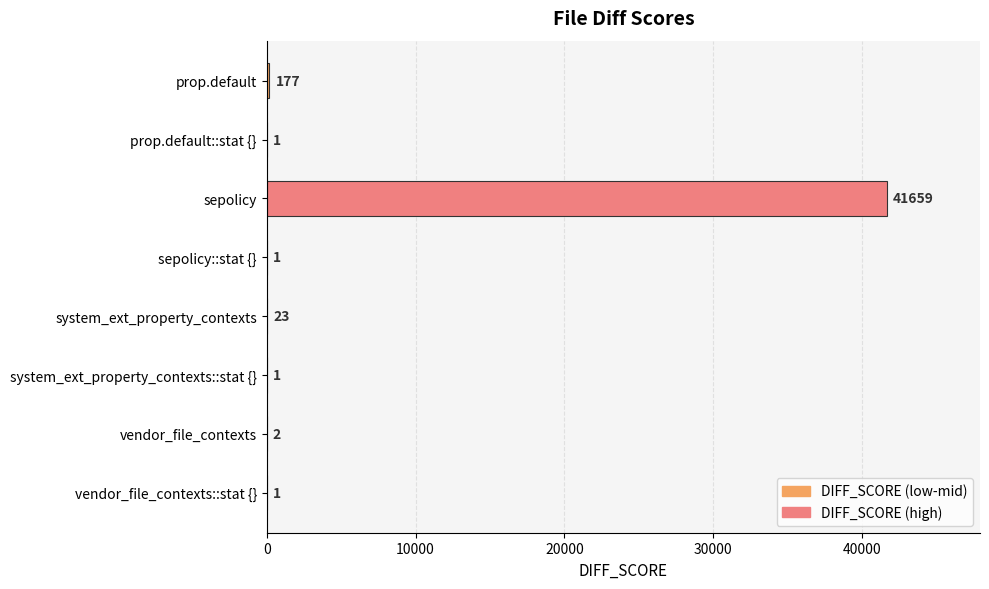

What is the sum of the values at sepolicy::stat {} and vendor_file_contexts?

3